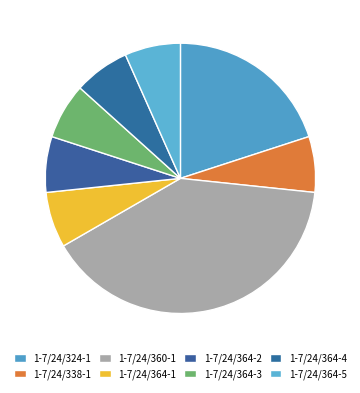

Which slice is the smallest?

1-7/24/338-1